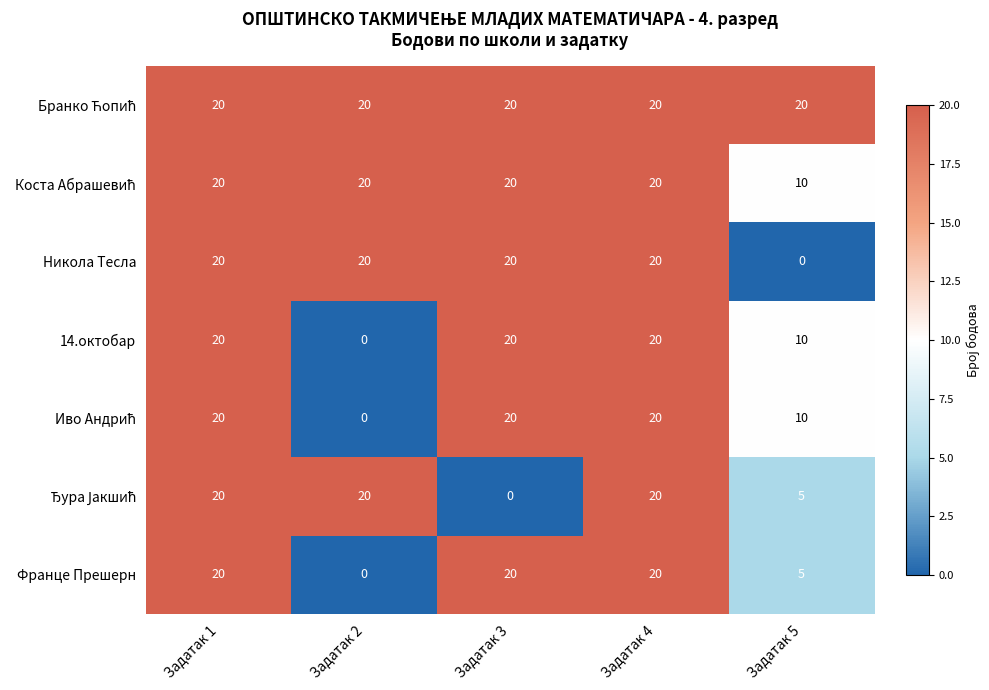

What is the average value of the 14.октобар series?

14